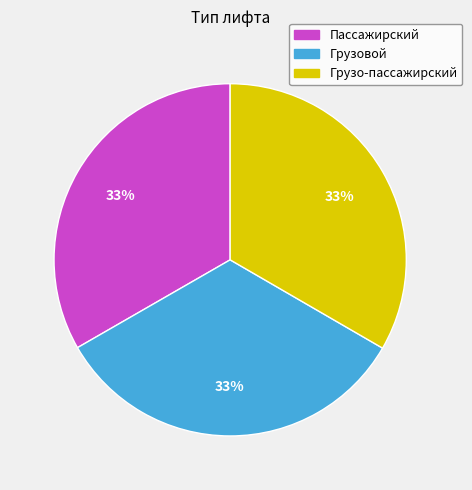

To the nearest percent, what is the combined percentage of Грузо-пассажирский and Грузовой?

67%